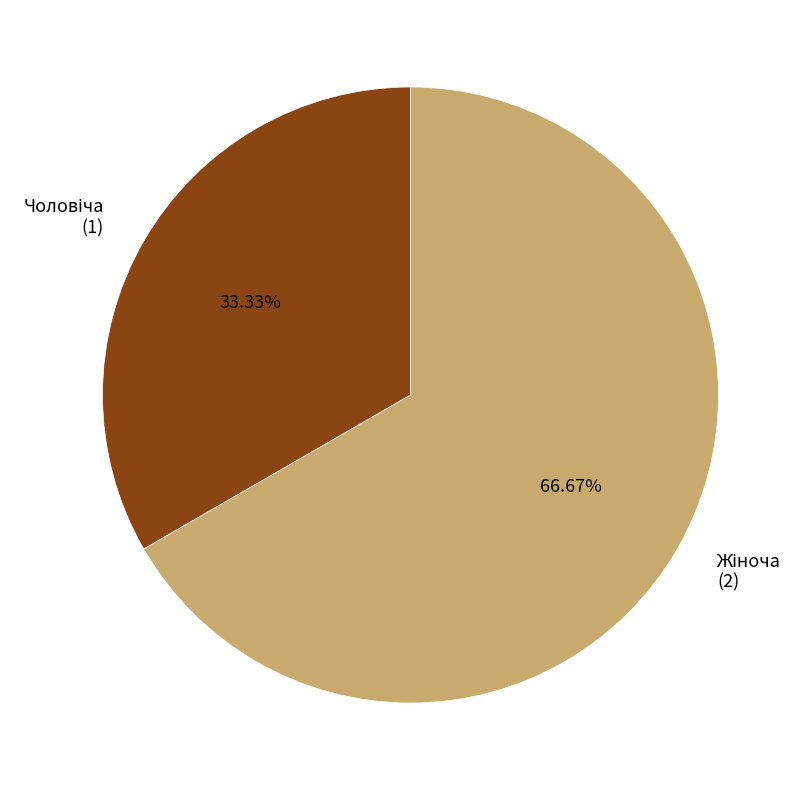

How many segments does this pie chart have?

2